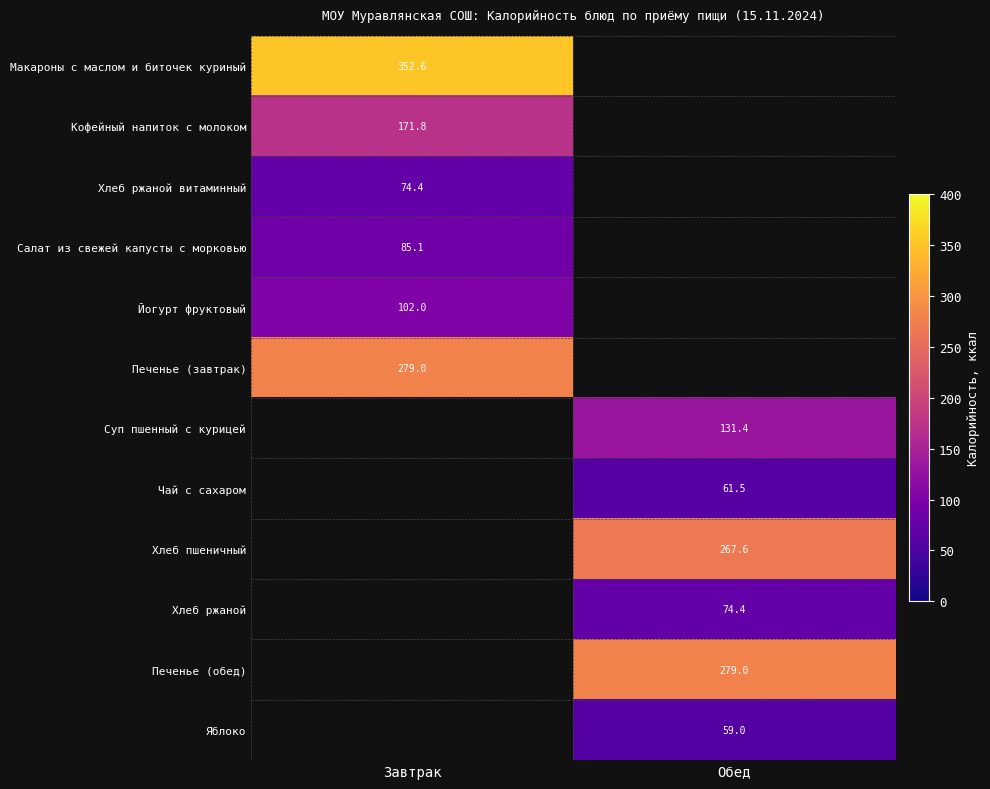

At which category is the sum across all series the highest?

Завтрак